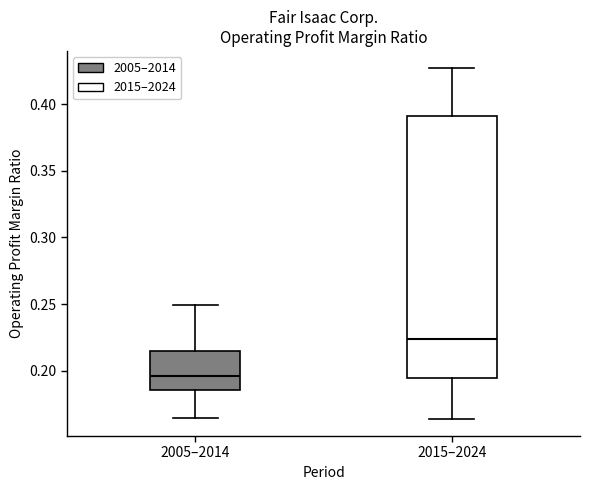

Reading left to right, read every box against the y-axis: the position of its median line, the range the box covers, and the ends of its whiskers. The values are not printed on the chart, so give them approximately, as read against the axis.

2005–2014: median 0.195, box 0.185 to 0.215, whiskers 0.165 to 0.250
2015–2024: median 0.225, box 0.195 to 0.390, whiskers 0.165 to 0.425